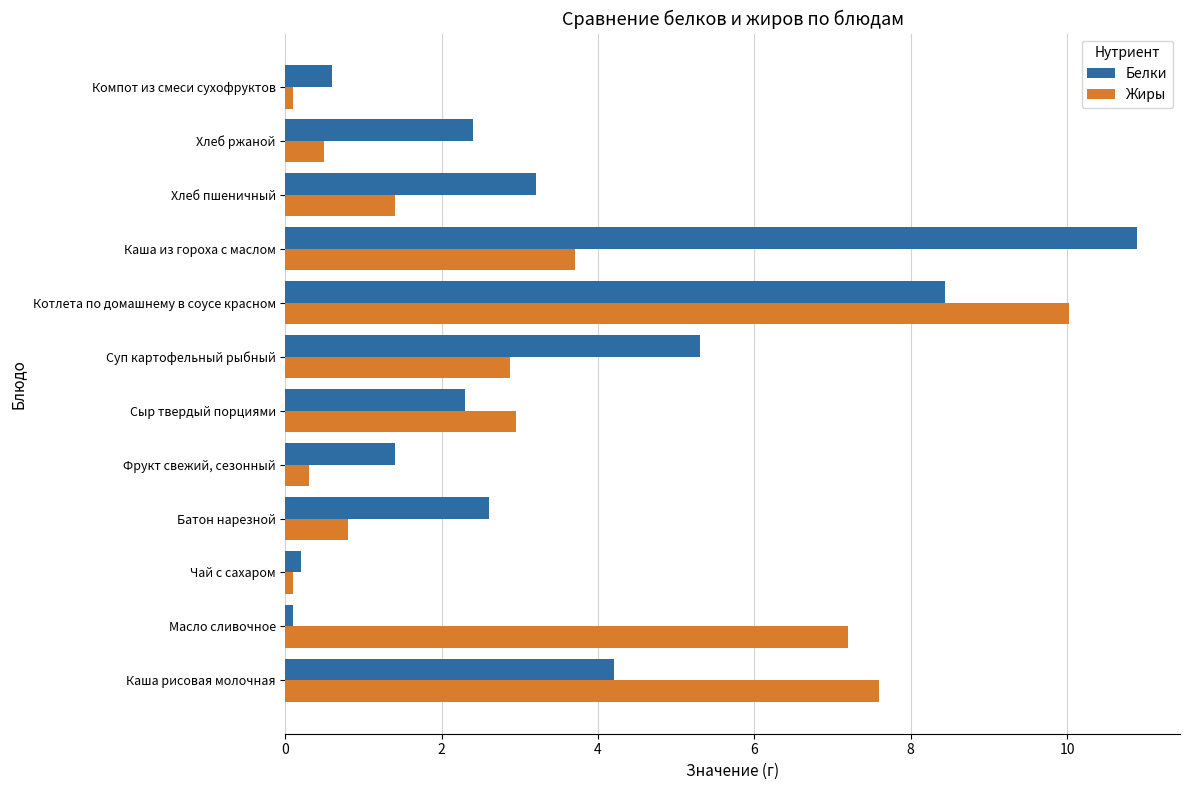

Is the value of Жиры at Фрукт свежий, сезонный greater than the value of Белки at Фрукт свежий, сезонный?

No